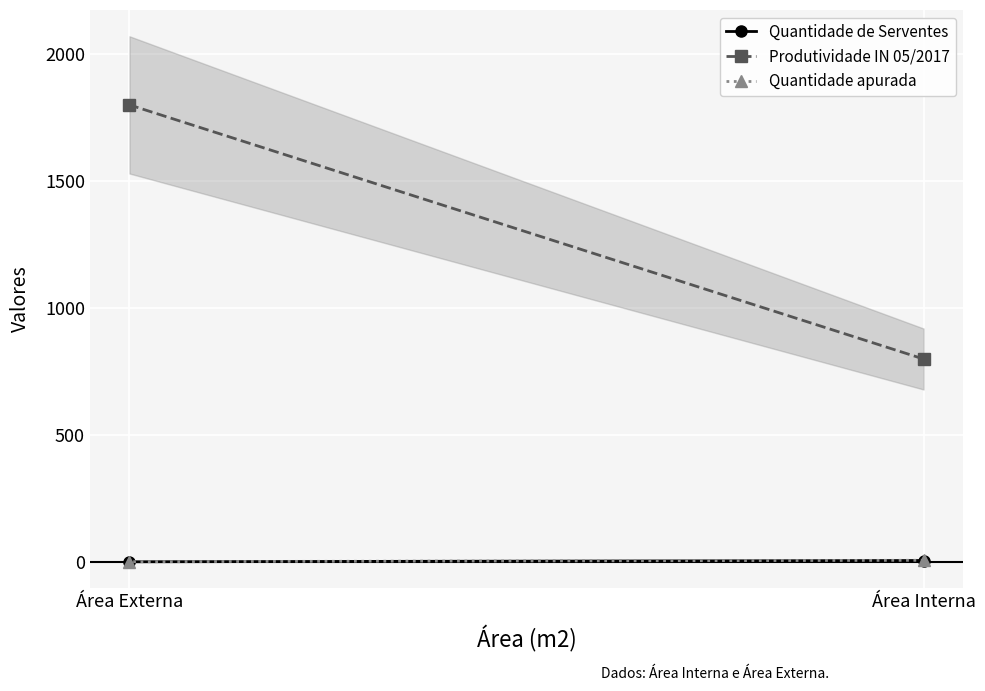

What is the difference between the maximum and minimum values in the Produtividade IN 05/2017 series?

1000.0